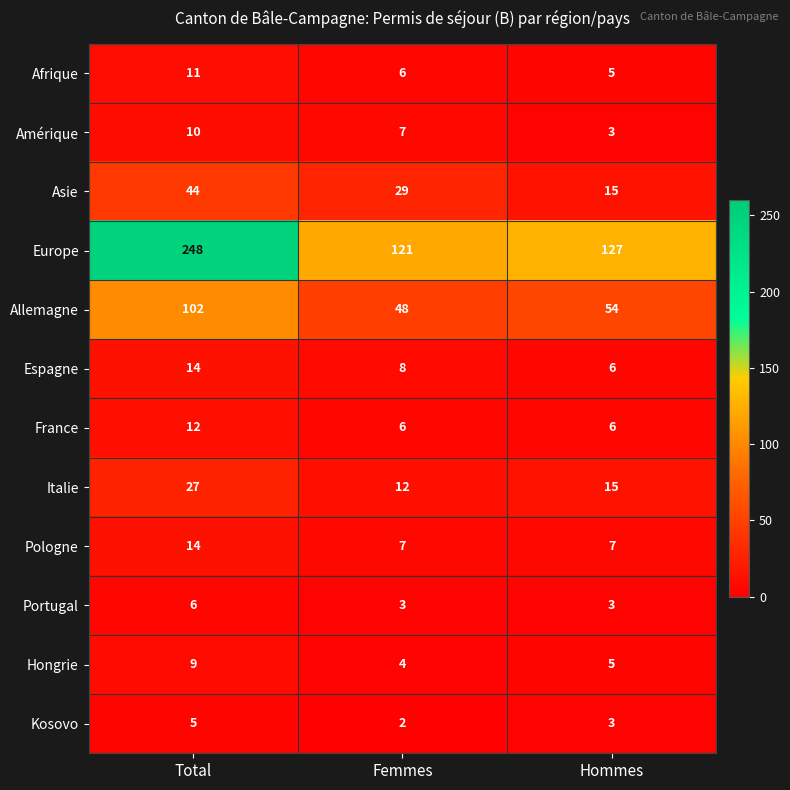

Which series has the widest spread of values?

Europe